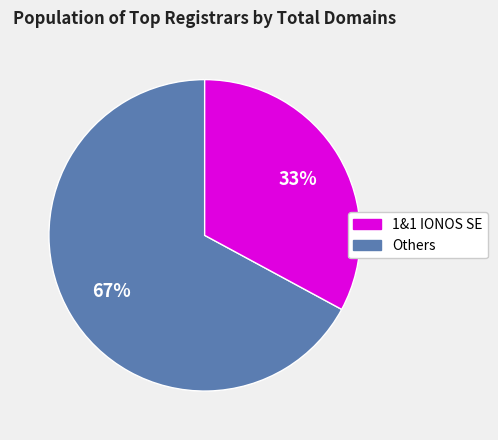

Count the number of slices in the pie.

2